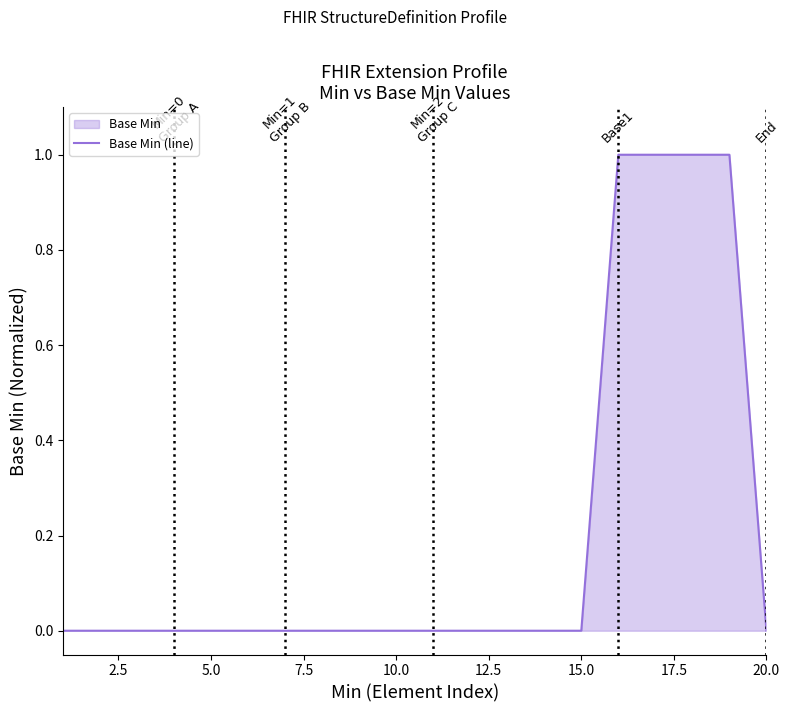

The value at 10.0 is 0. True or false?

True